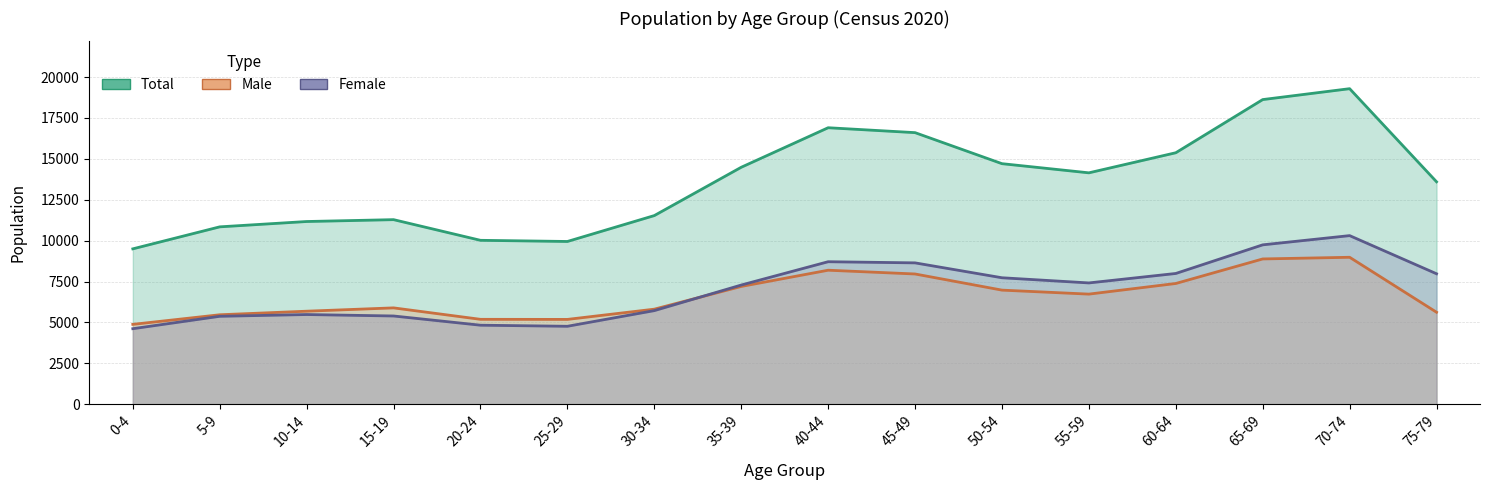

Count the number of data series in this chart.

3